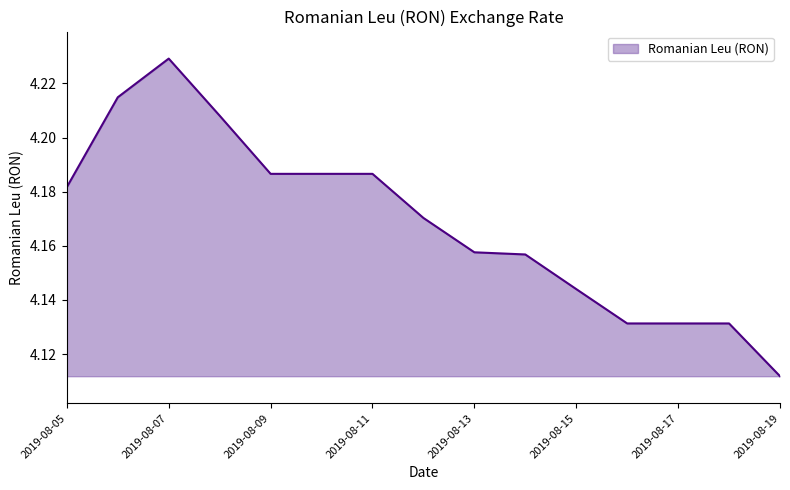

Is this an area chart (filled region under the line)?

Yes